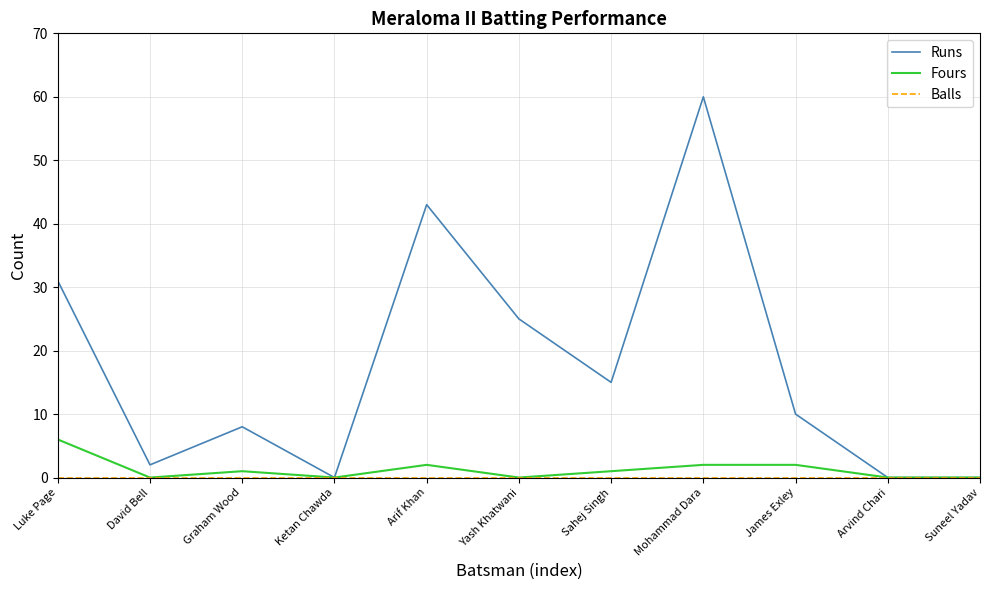

What is the difference between the maximum and minimum values in the Runs series?

60